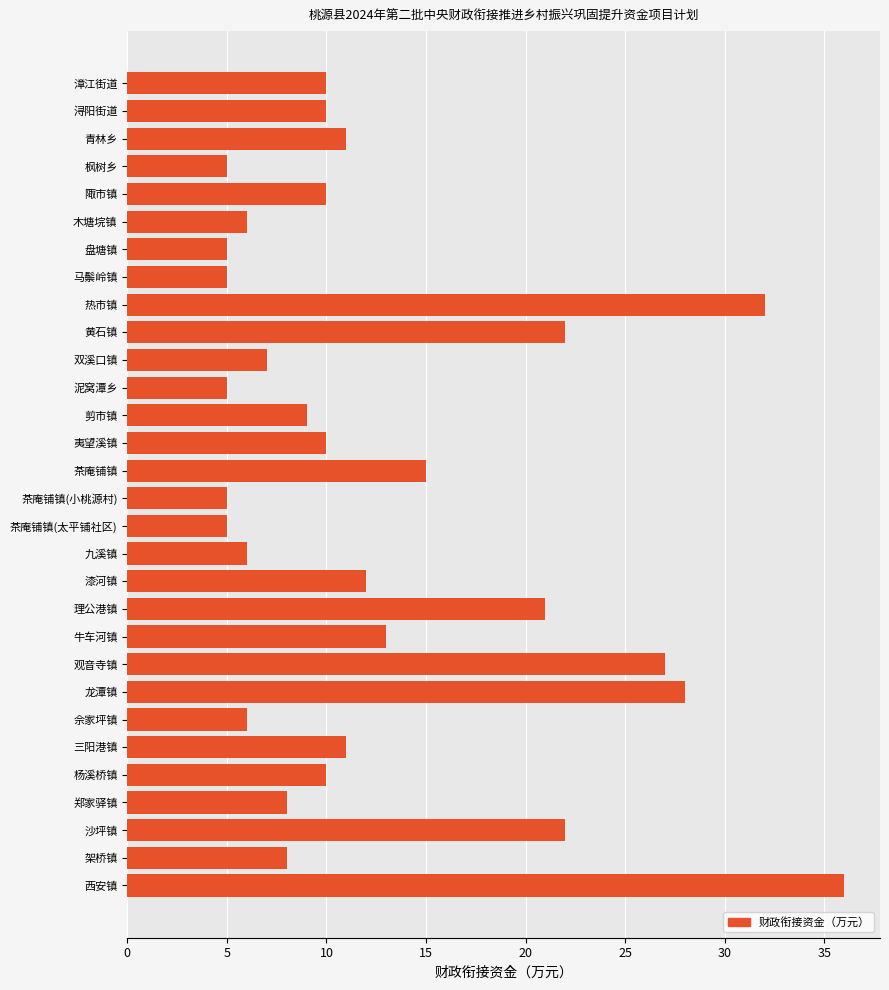

What is the sum of all values?

380